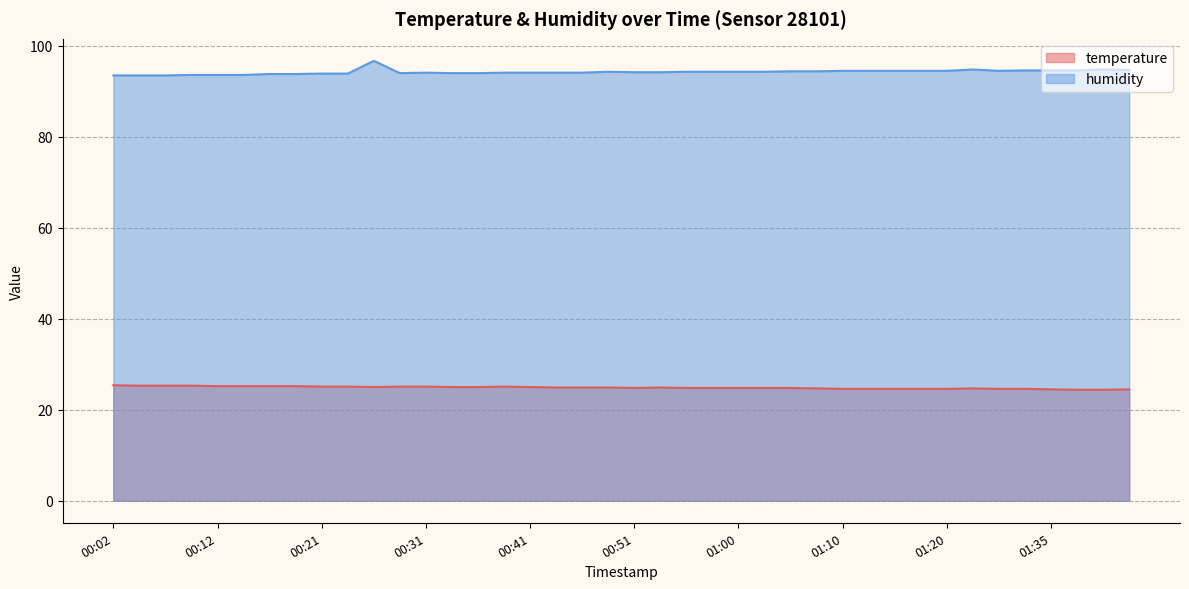

True or false: temperature and humidity intersect in this chart.

False